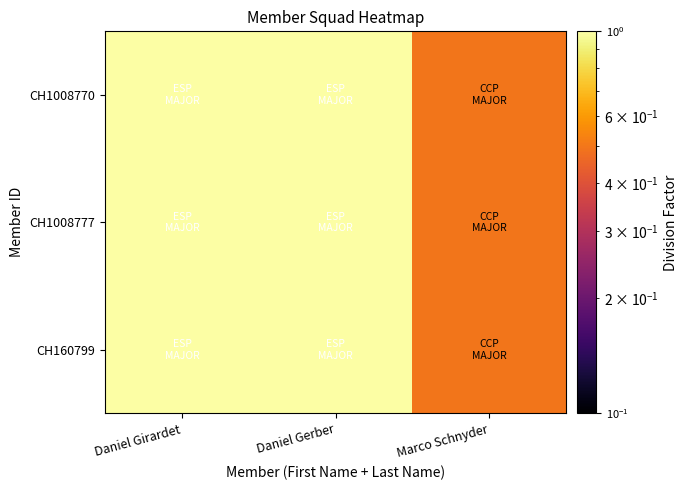

At which category is the sum across all series the highest?

Daniel Girardet